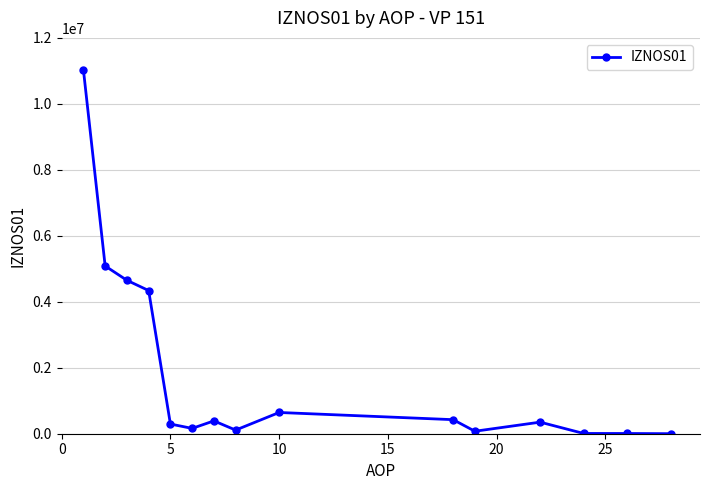

True or false: the data has more than 1 interior local peaks.

True